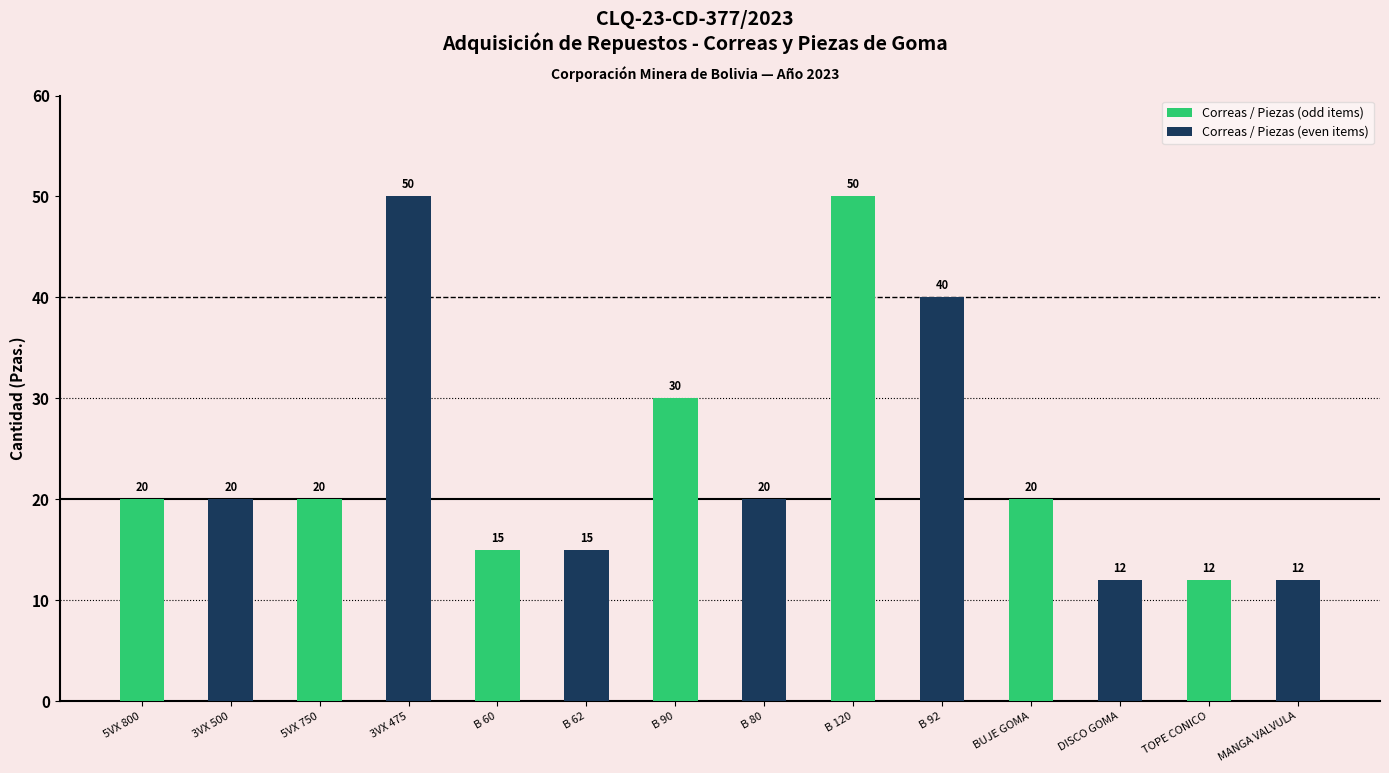

What are all the series names shown in the legend?

Correas / Piezas (odd items), Correas / Piezas (even items)